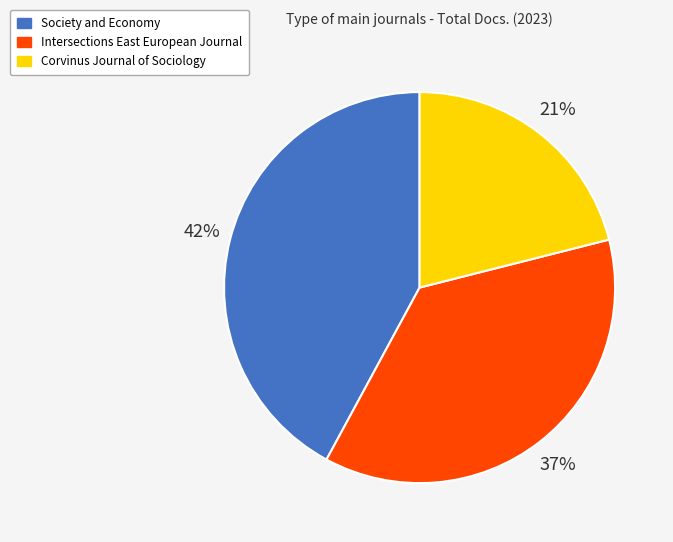

Is there a majority slice in this chart?

No